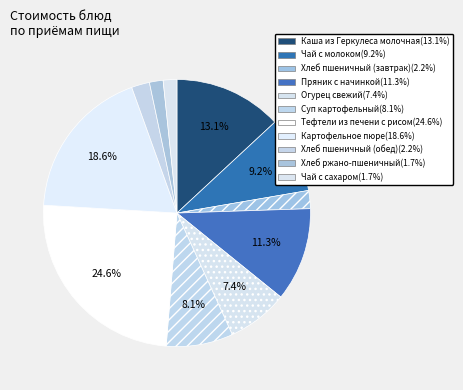

True or false: Хлеб пшеничный (обед) accounts for 9% of the total.

False